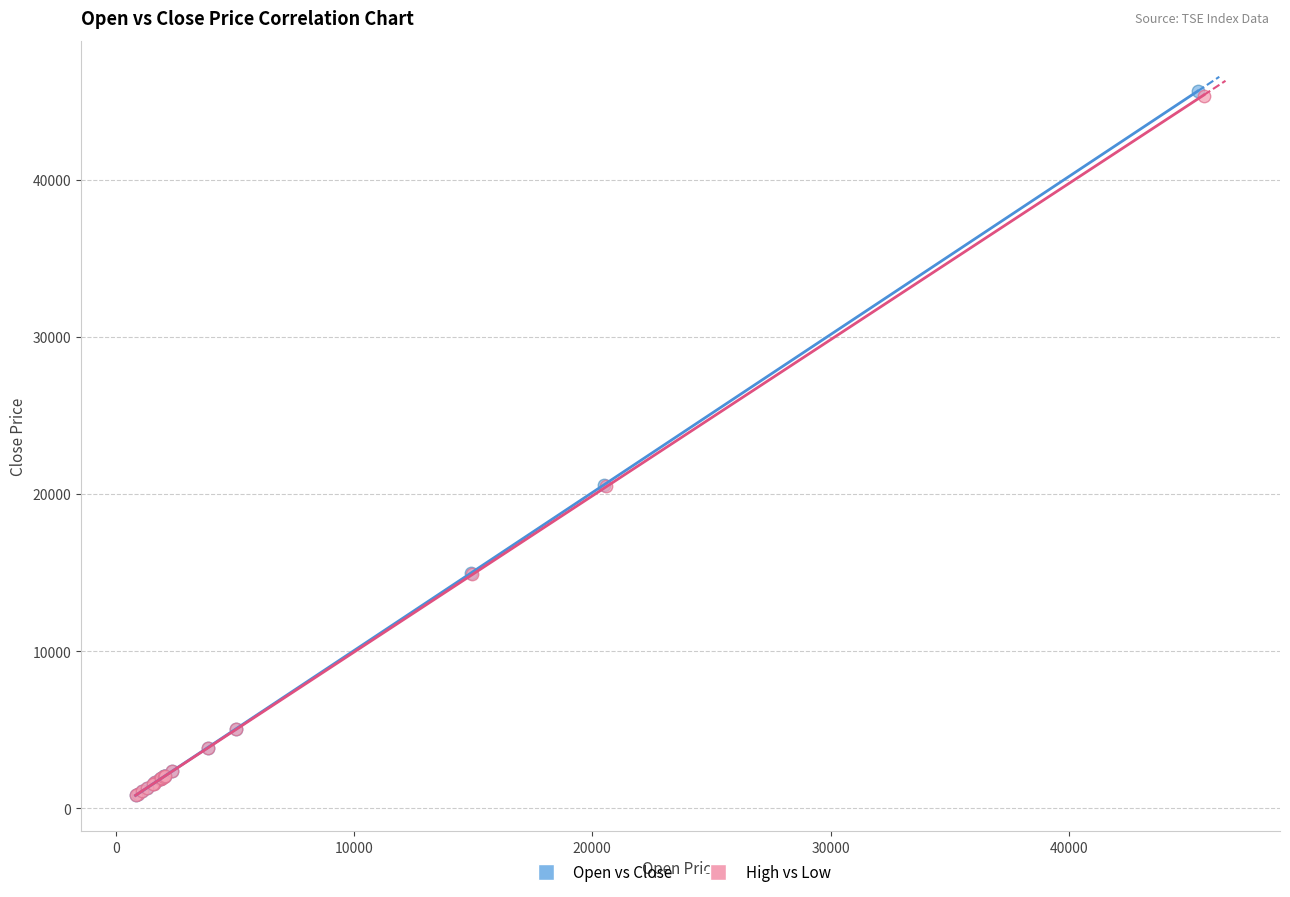

What are all the series names shown in the legend?

Open vs Close, High vs Low